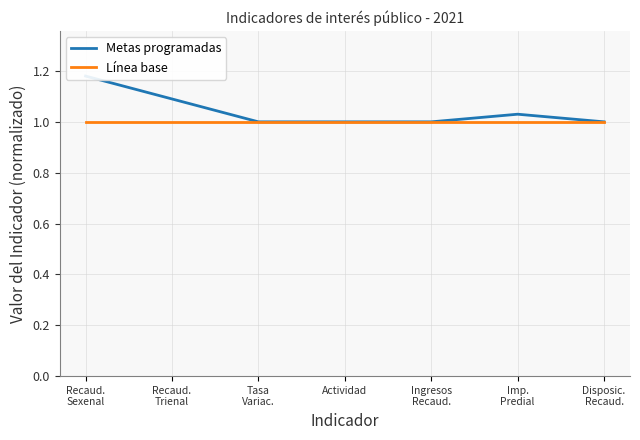

How many lines are shown in the chart?

2